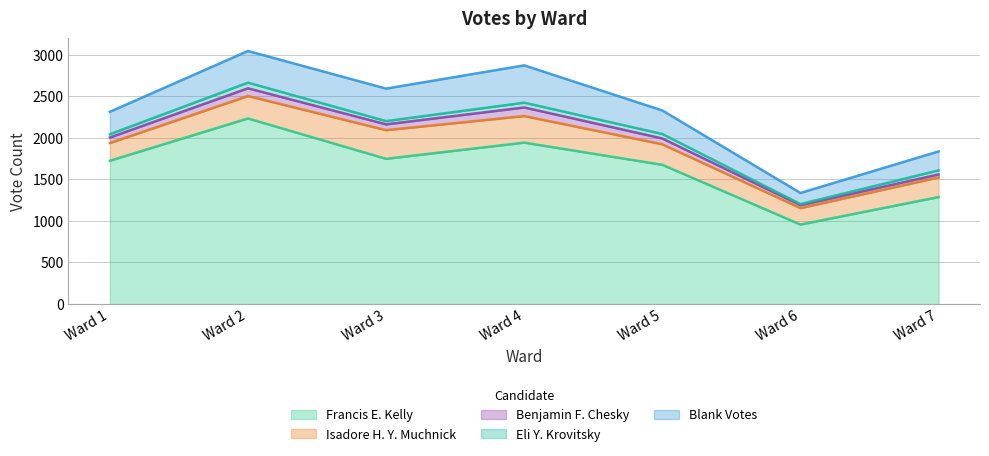

The Blank Votes series shows 681 at Ward 4. True or false?

False